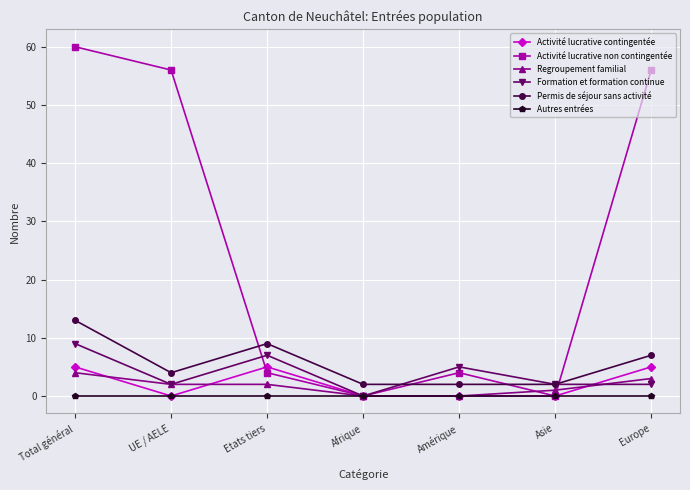

Is the value of Activité lucrative non contingentée at Asie greater than the value of Regroupement familial at Asie?

No